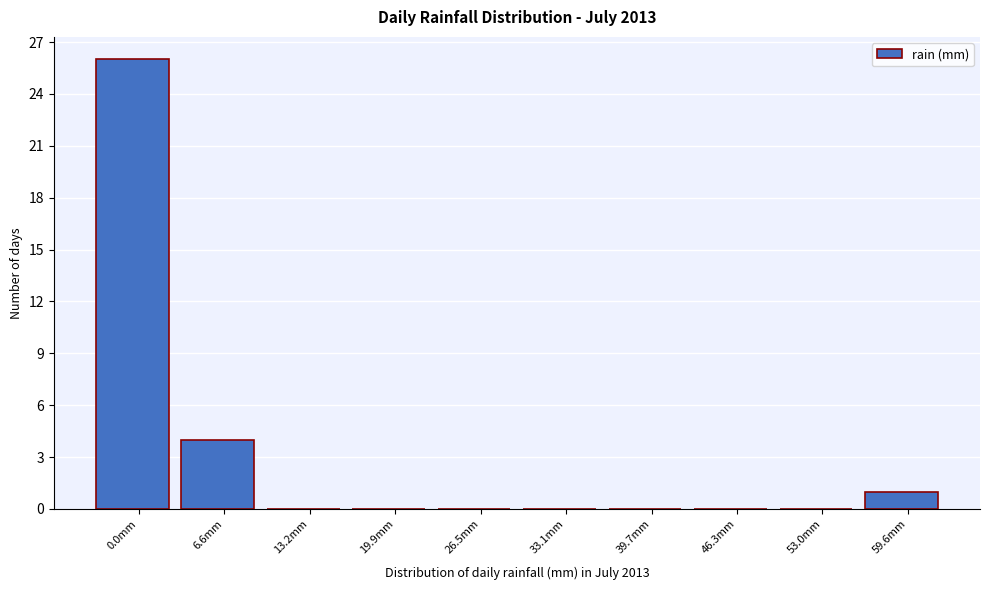

Reading left to right, what are all the values shown in this chart?

0.0mm=26	6.6mm=4	13.2mm=0	19.9mm=0	26.5mm=0	33.1mm=0	39.7mm=0	46.3mm=0	53.0mm=0	59.6mm=1